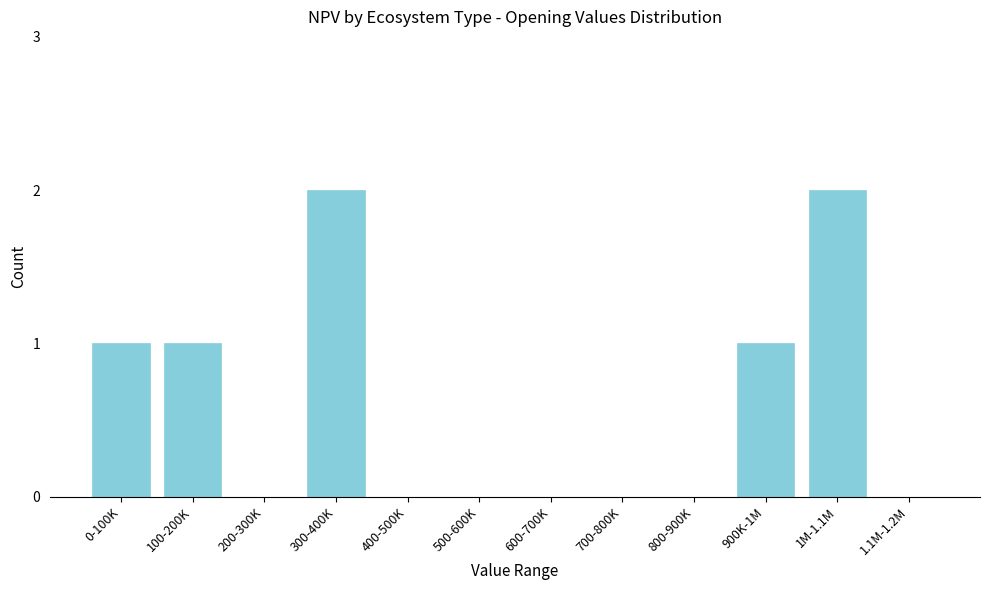

Reading left to right, extract all data points from this chart.

0-100K=1	100-200K=1	200-300K=0	300-400K=2	400-500K=0	500-600K=0	600-700K=0	700-800K=0	800-900K=0	900K-1M=1	1M-1.1M=2	1.1M-1.2M=0